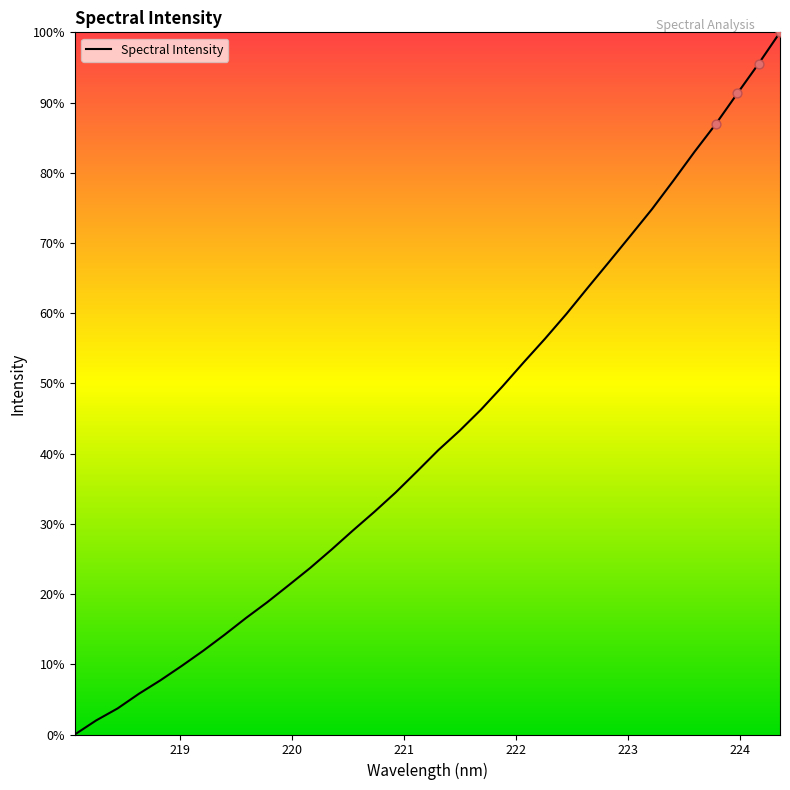

What is the maximum value shown in the chart?

100.0